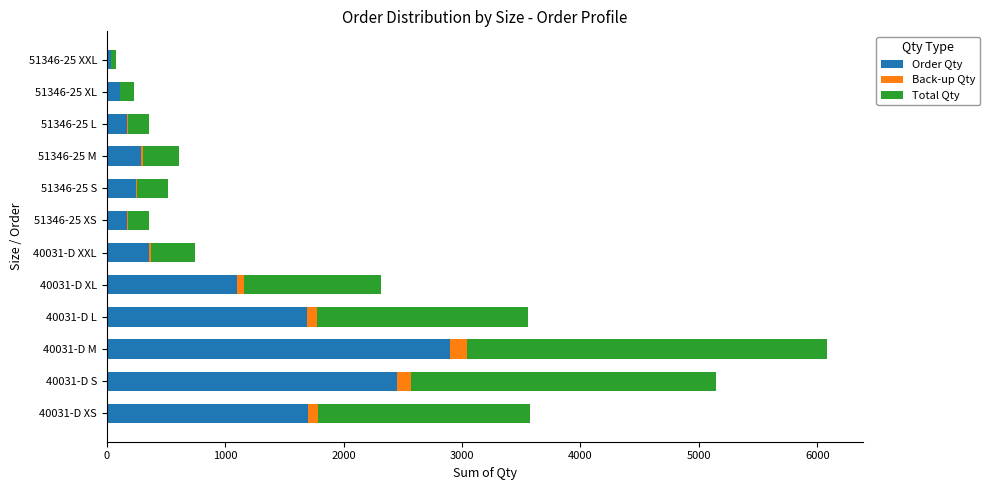

At which category is the sum across all series the highest?

40031-D M